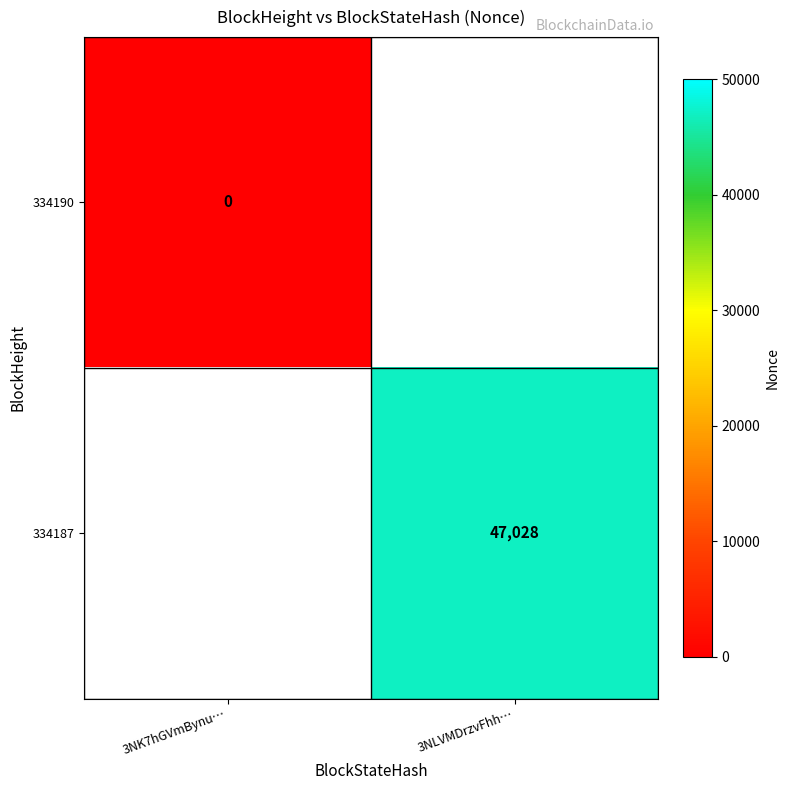

Which category has the lowest value in the 334187 series?

3NK7hGVmBynu…